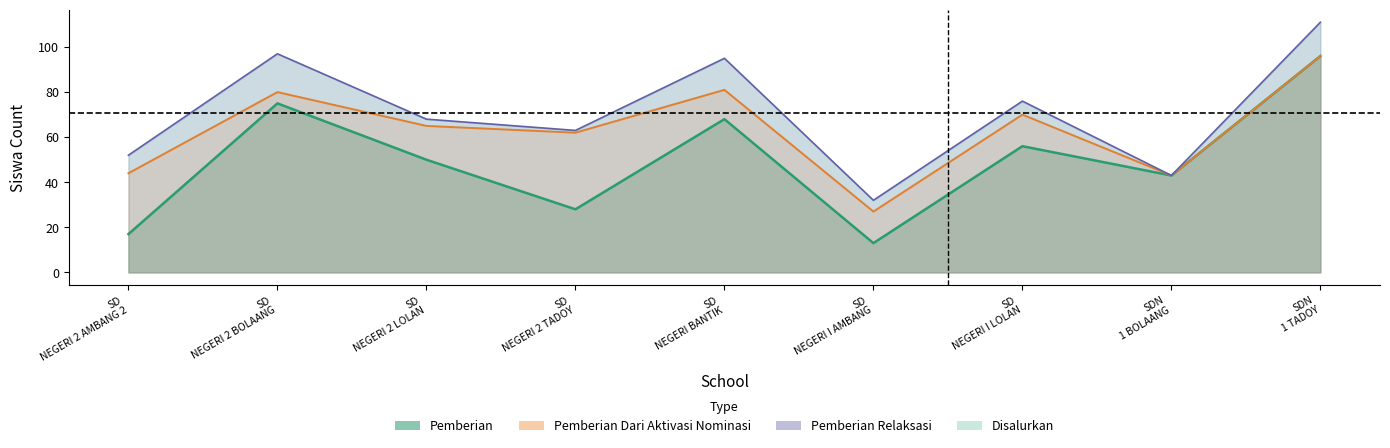

Which category has the lowest value across all series?

SD NEGERI I AMBANG